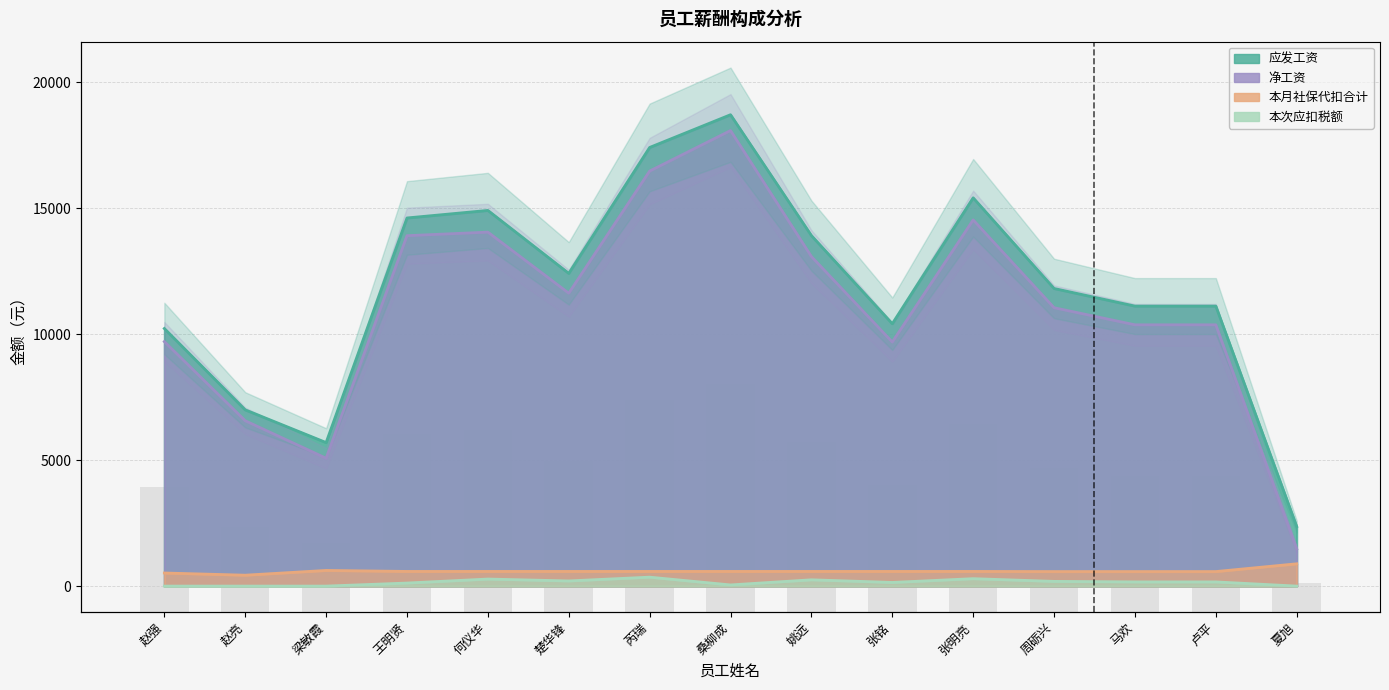

What is the label of the 13th bar from the left?

马欢